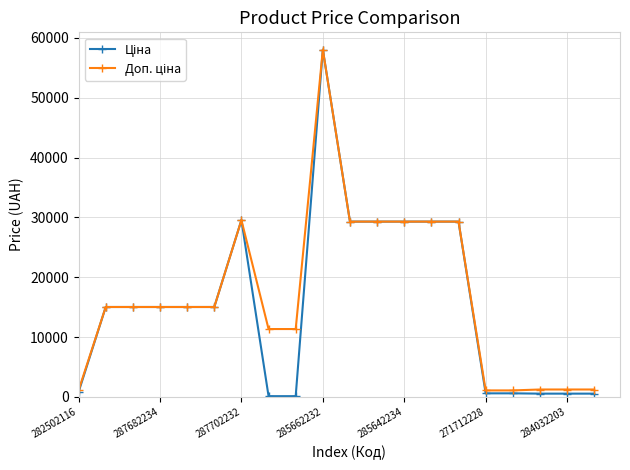

How many series are shown in this chart?

2